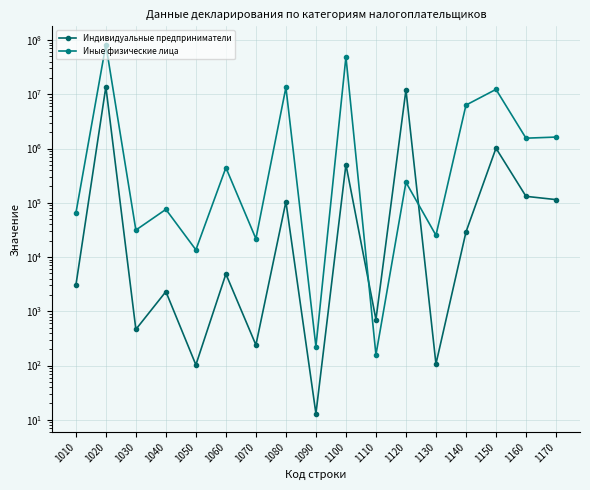

How many data points in Иные физические лица are less than 239048?

8